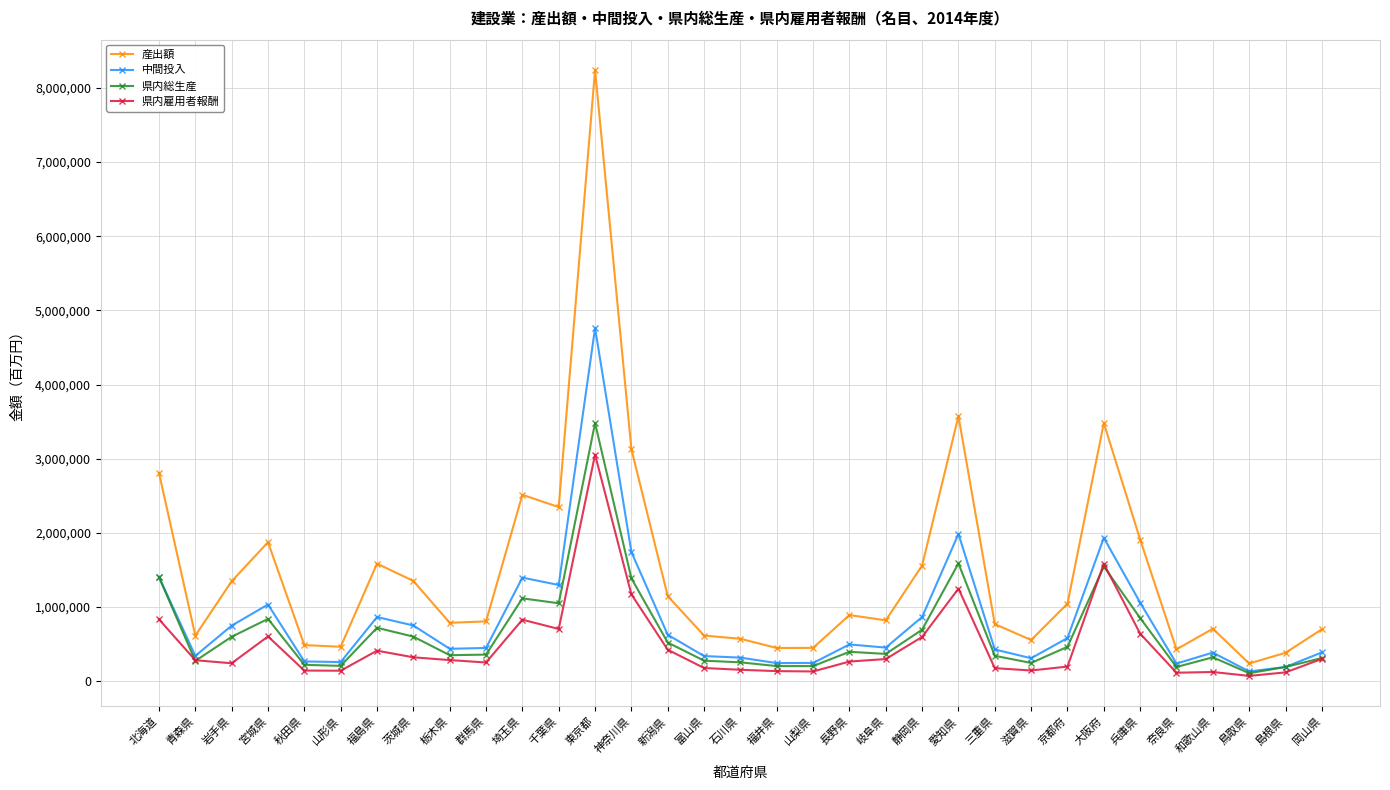

The 産出額 series shows 212644 at 長野県. True or false?

False